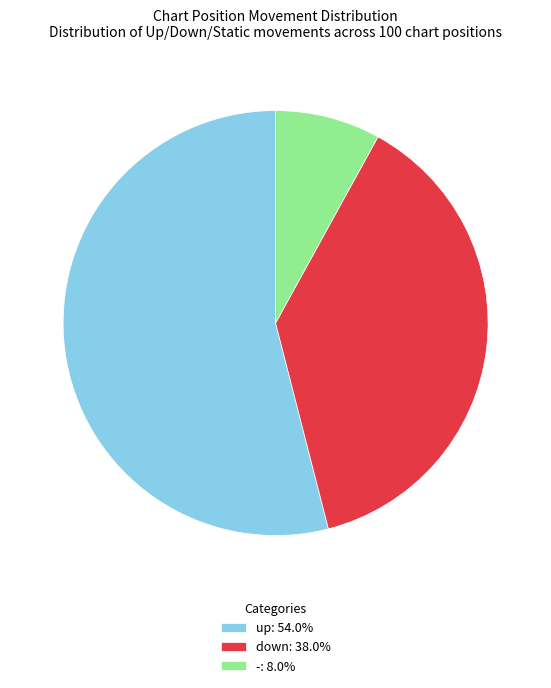

Is the sum of -: 8.0% and down: 38.0% greater than half?

No